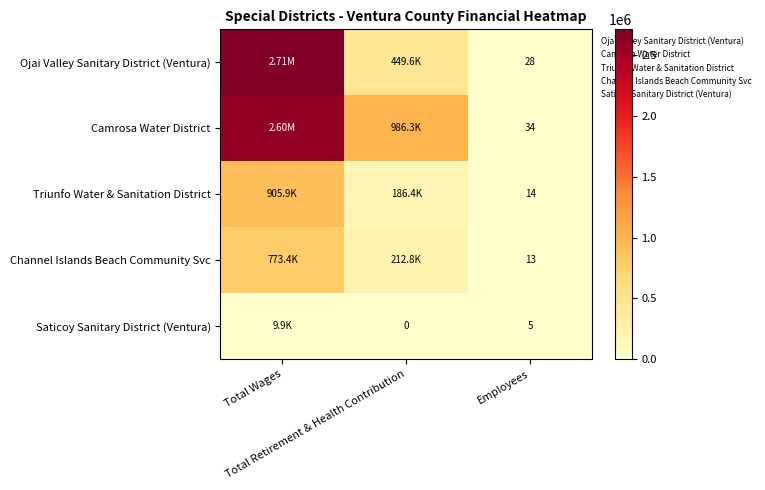

What is the maximum value for Ojai Valley Sanitary District (Ventura)?

2709392